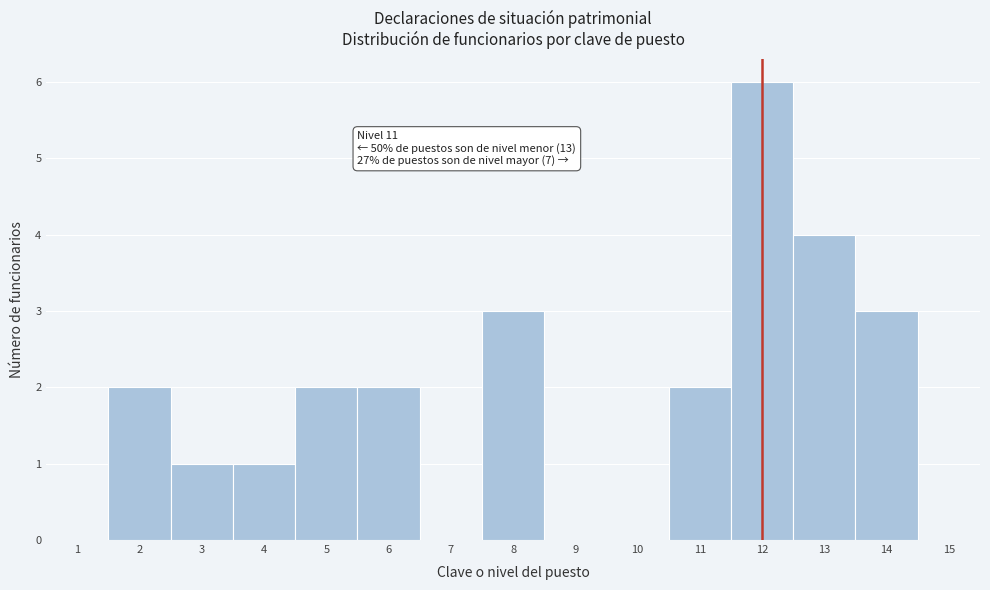

Reading left to right, extract all data points from this chart.

1=0	2=2	3=1	4=1	5=2	6=2	7=0	8=3	9=0	10=0	11=2	12=6	13=4	14=3	15=0